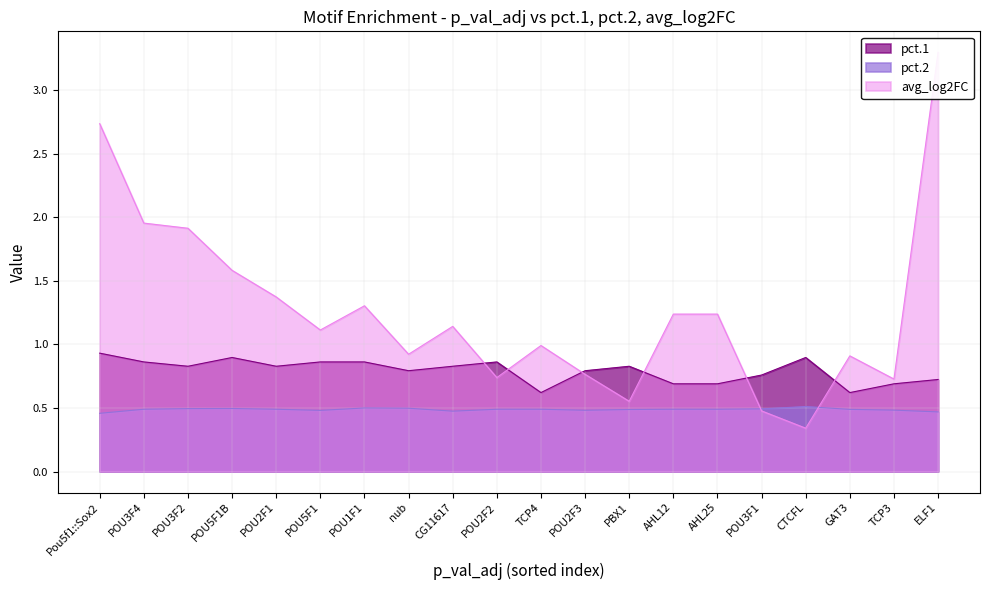

What is the spread (max minus min) of values at AHL25?

0.7